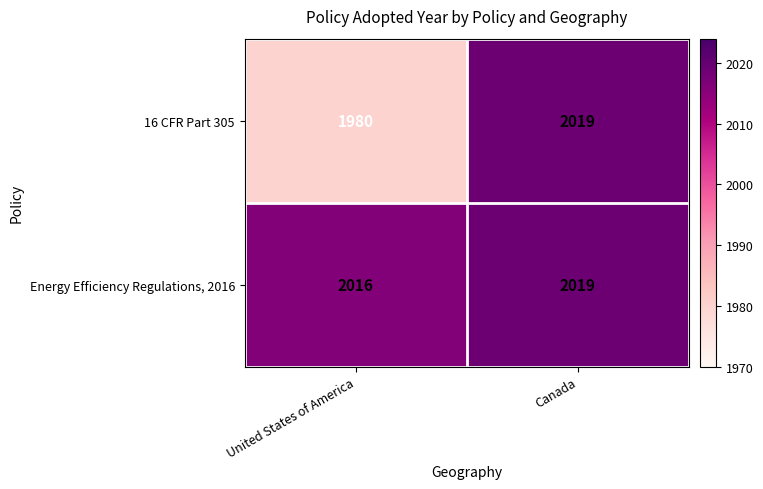

What is the spread (max minus min) of values at United States of America?

36